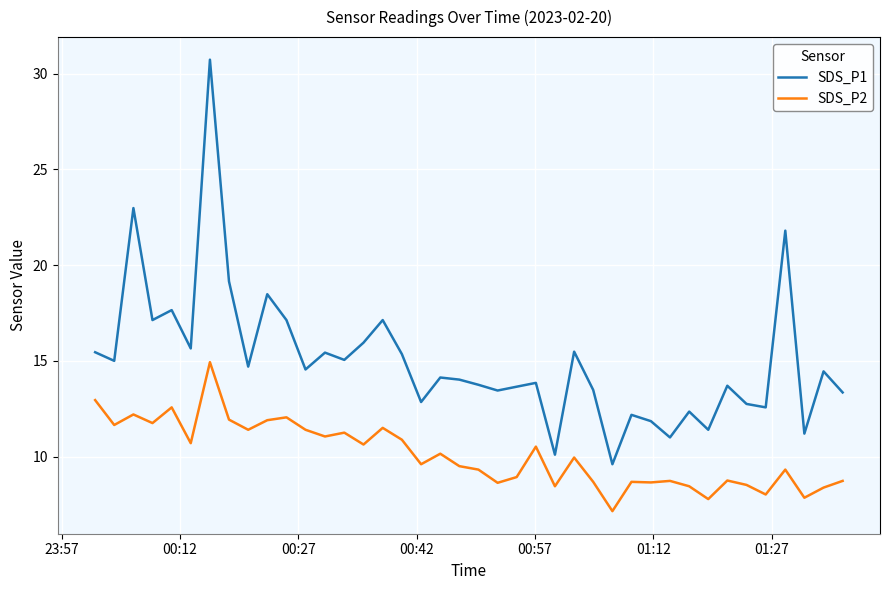

In SDS_P2, how many points are higher than both neighbors (excluding endpoints)?

13